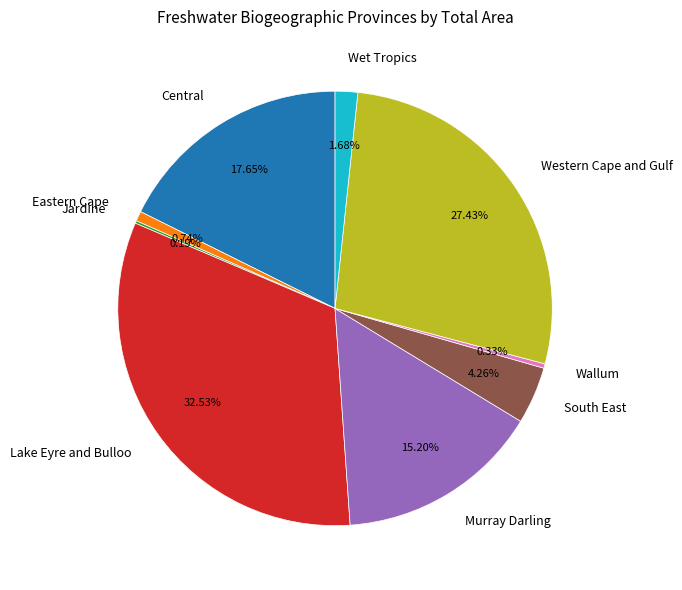

Do Western Cape and Gulf and Murray Darling together represent more than half of the pie?

No